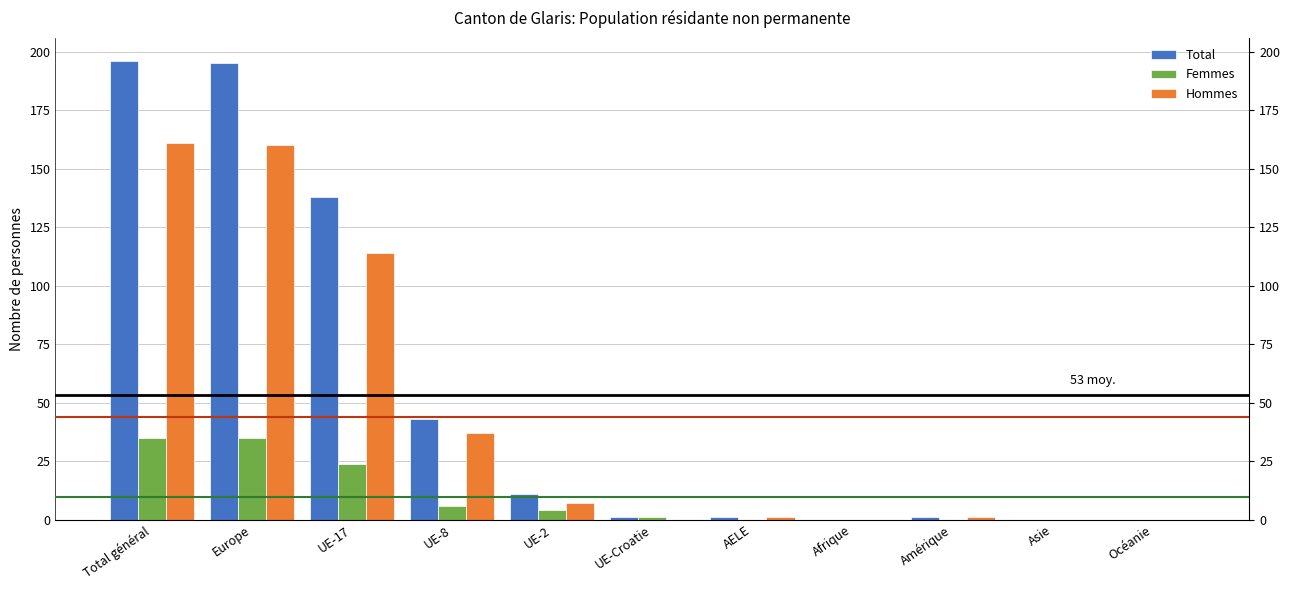

Which has a higher value, Total général or Europe?

Total général